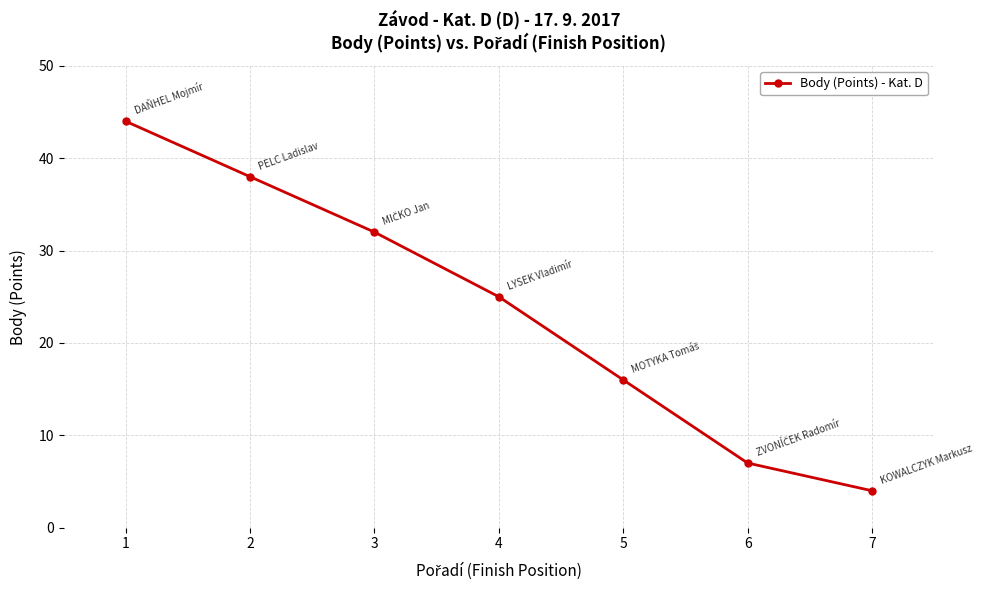

Does the chart display data point markers on the line(s)?

Yes